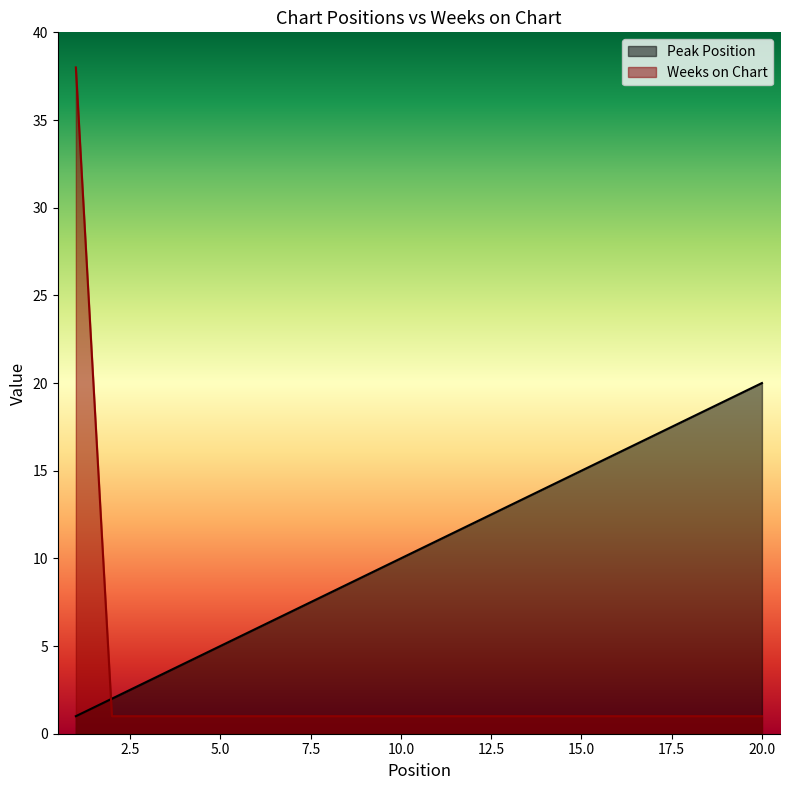

What is the sum of the Weeks on Chart values at 18 and 12?

2